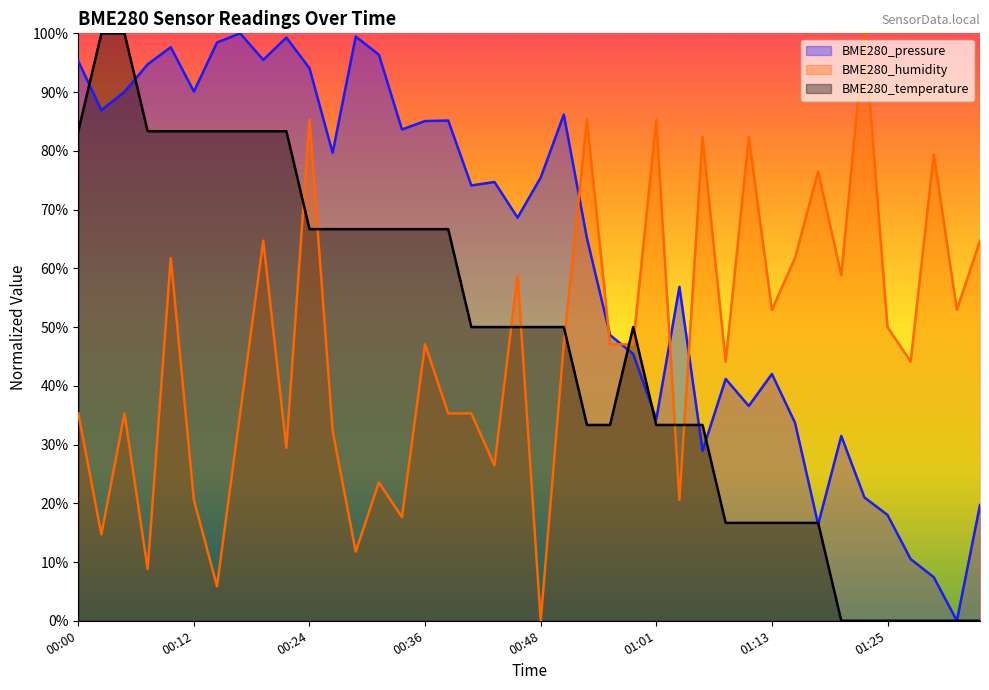

At which category does BME280_temperature reach its first local peak?

00:58